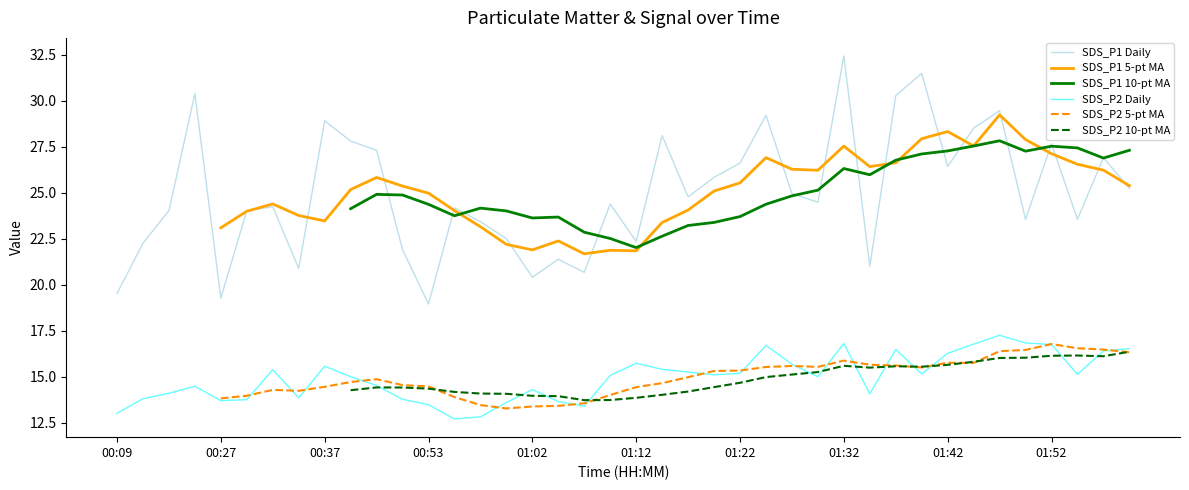

Is it true that SDS_P2 Daily equals 22.3 at 00:37?

False